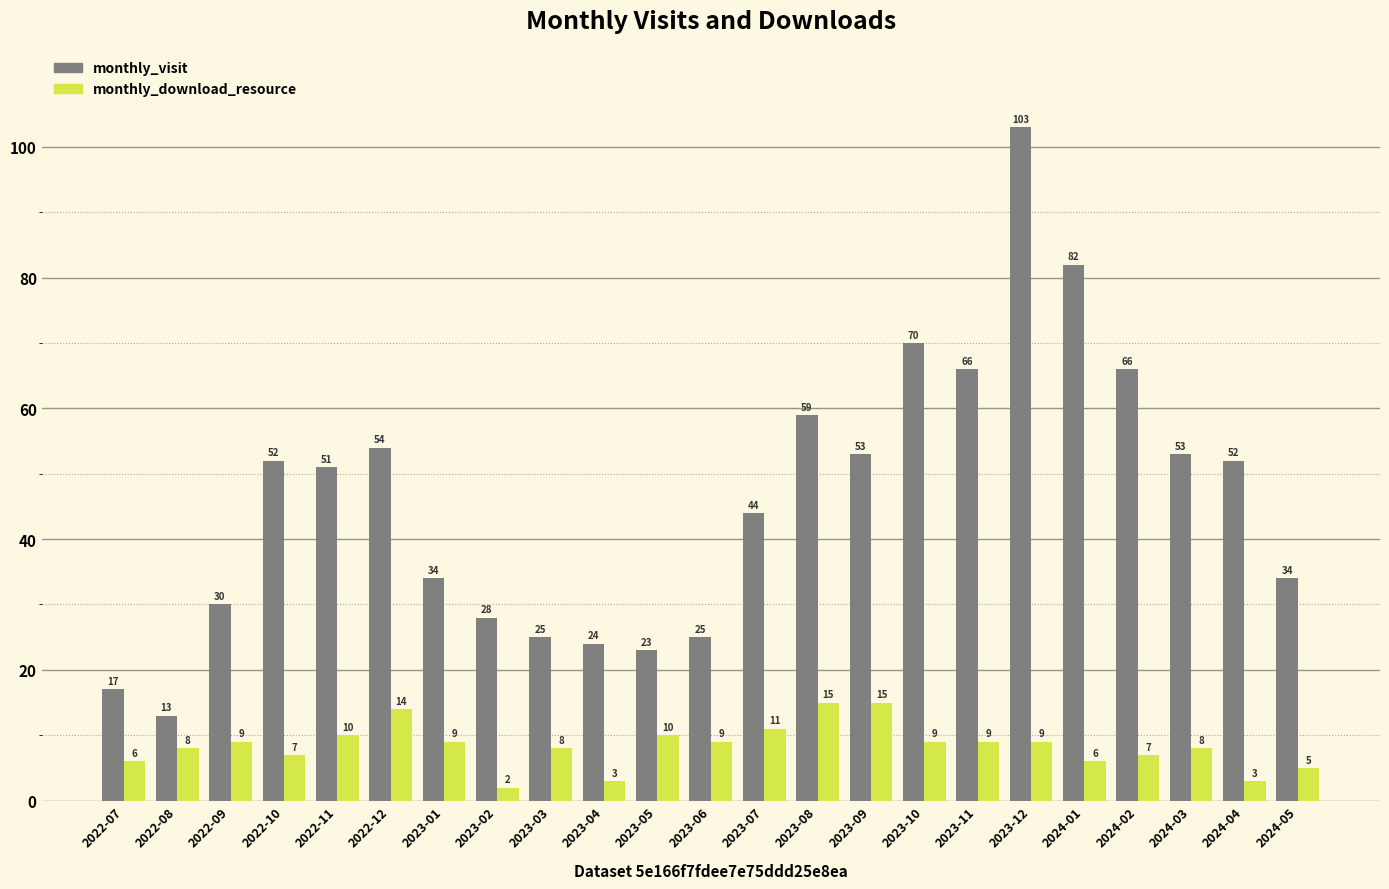

Is it true that monthly_download_resource equals 14 at 2022-12?

True